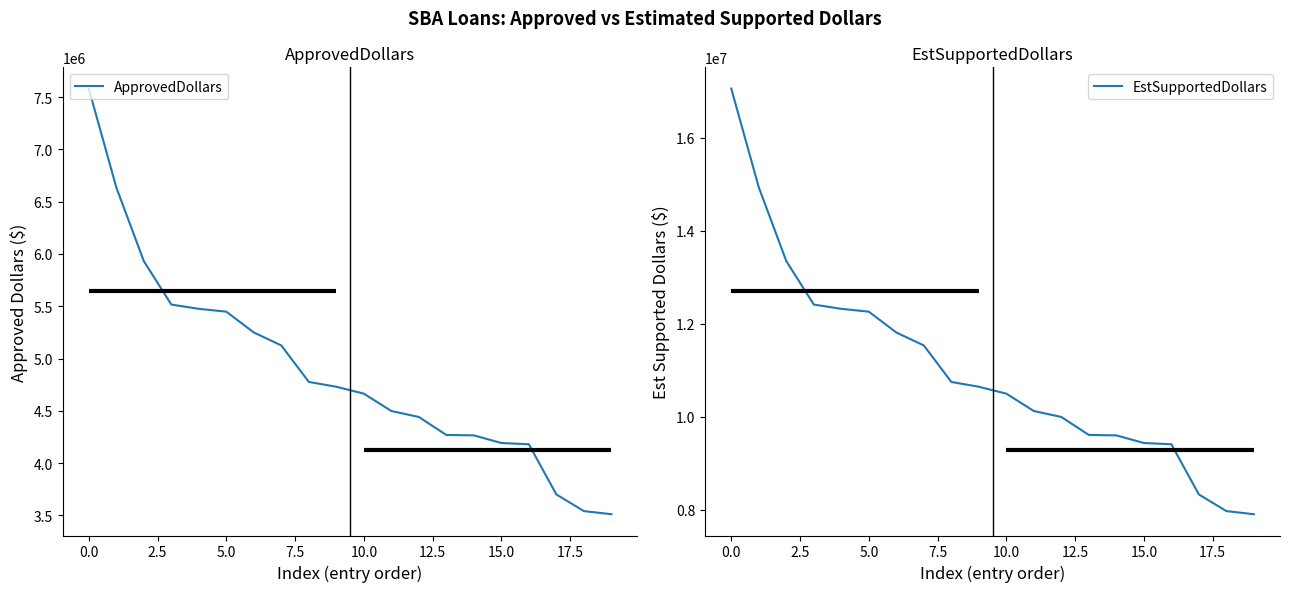

What is the value of the EstSupportedDollars point at the 19th from the left?

7967250